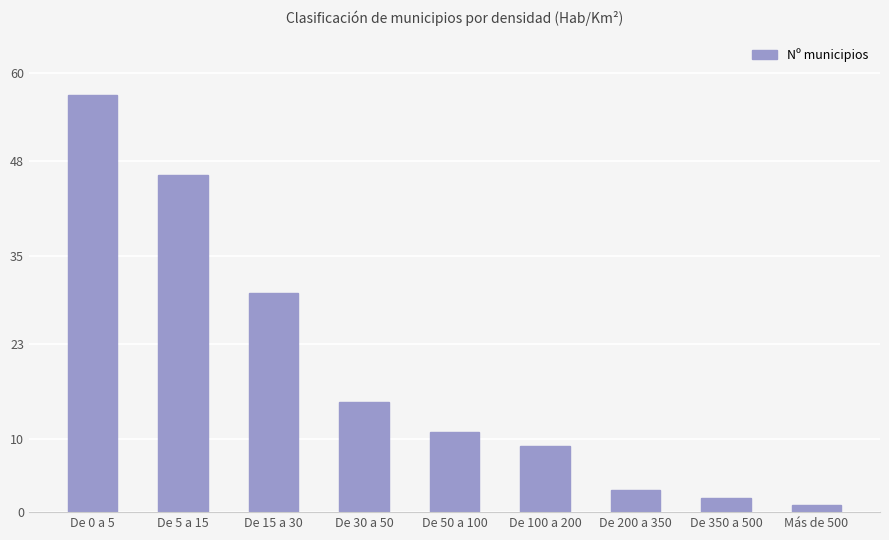

Reading left to right, what are all the values shown in this chart?

57	46	30	15	11	9	3	2	1